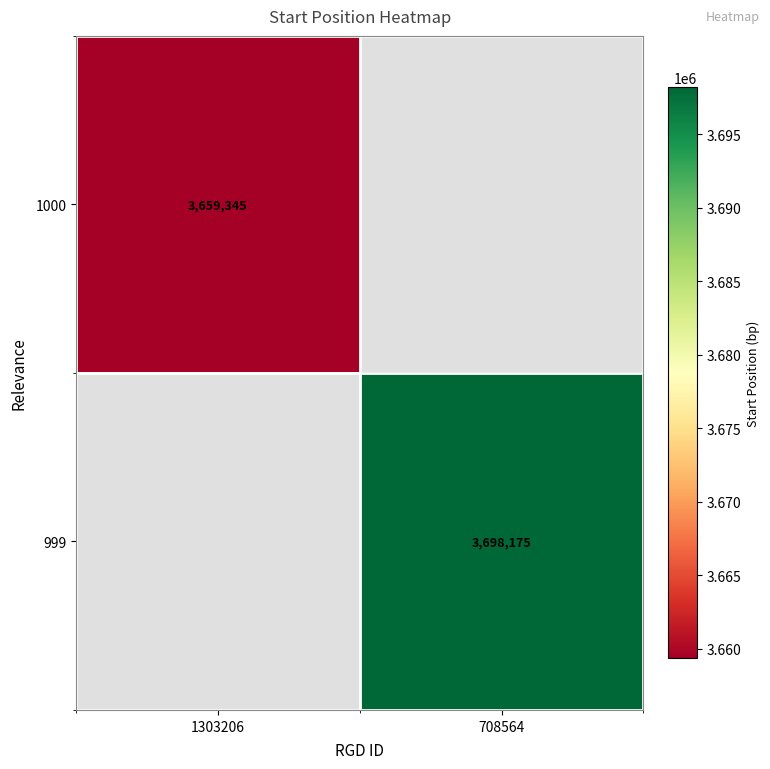

The 1000 series shows 1473571 at 1303206. True or false?

False